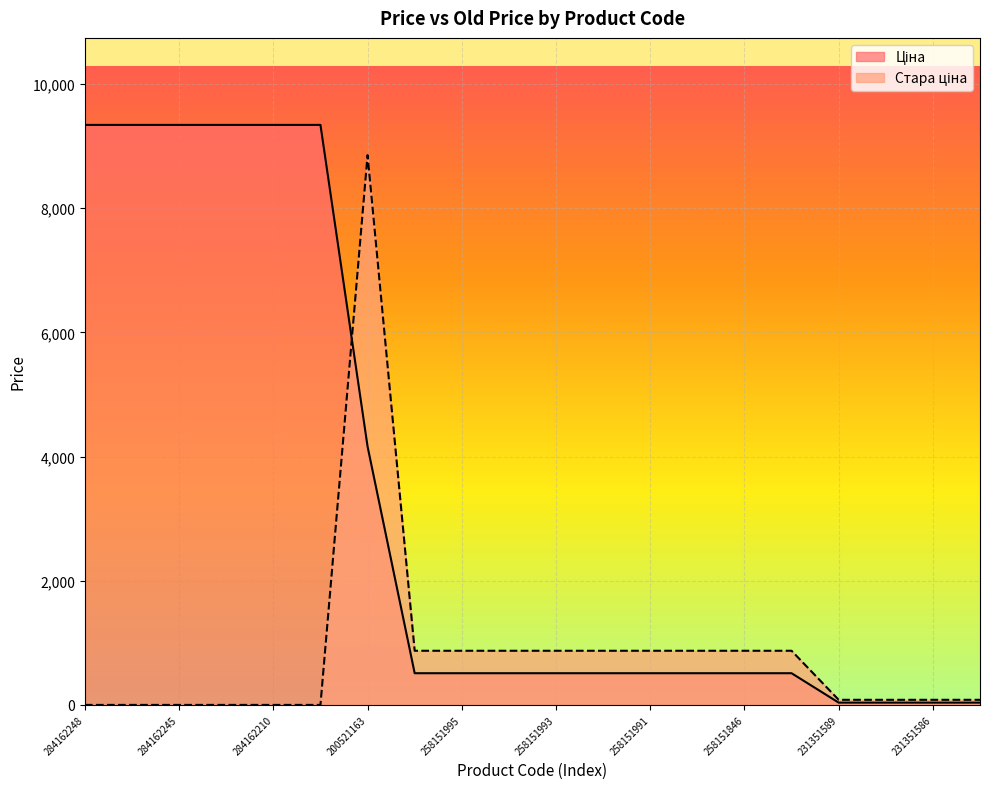

True or false: Ціна and Стара ціна cross at least once.

True